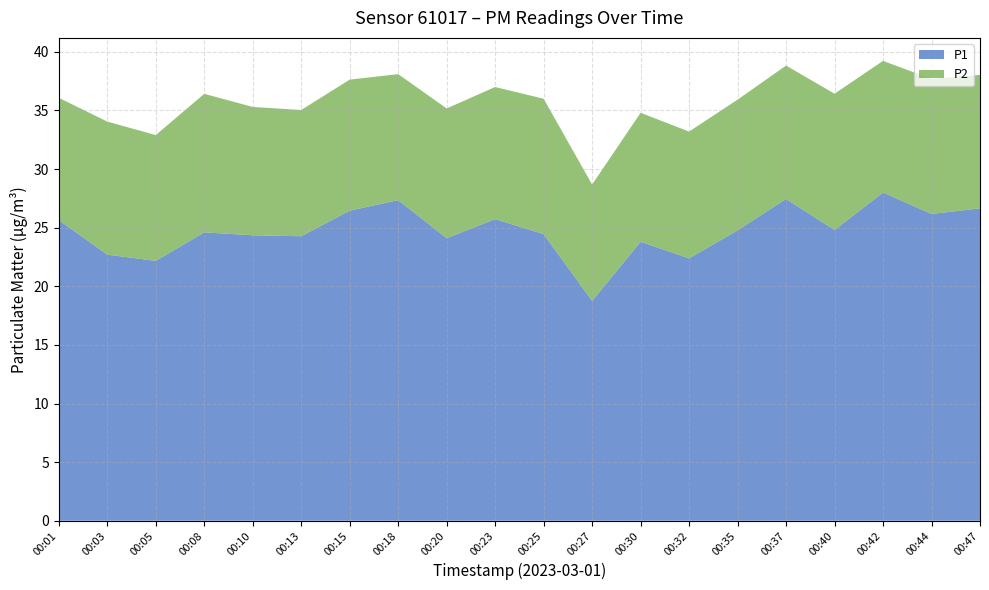

Reading right to left, what are all the values shown in this chart?

P1: 00:47=26.6	00:44=26.2	00:42=28.0	00:40=24.8	00:37=27.4	00:35=24.8	00:32=22.4	00:30=23.8	00:27=18.8	00:25=24.4	00:23=25.7	00:20=24.1	00:18=27.4	00:15=26.4	00:13=24.3	00:10=24.4	00:08=24.6	00:05=22.2	00:03=22.7	00:01=25.6
P2: 00:47=11.4	00:44=11.5	00:42=11.2	00:40=11.6	00:37=11.4	00:35=11.2	00:32=10.8	00:30=11.0	00:27=9.9	00:25=11.6	00:23=11.3	00:20=11.1	00:18=10.8	00:15=11.2	00:13=10.8	00:10=10.9	00:08=11.8	00:05=10.7	00:03=11.3	00:01=10.4